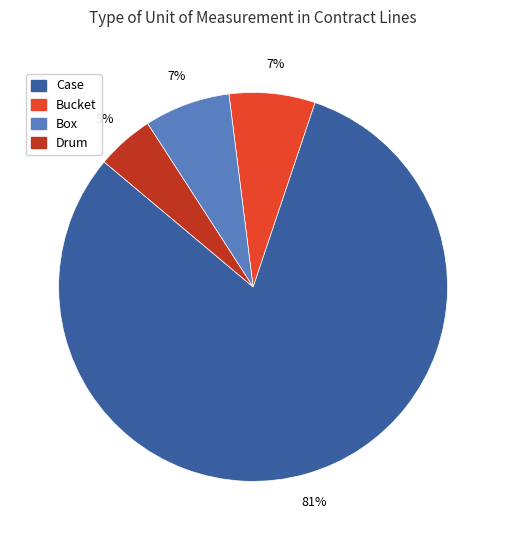

To the nearest percent, what is the average slice percentage?

25%